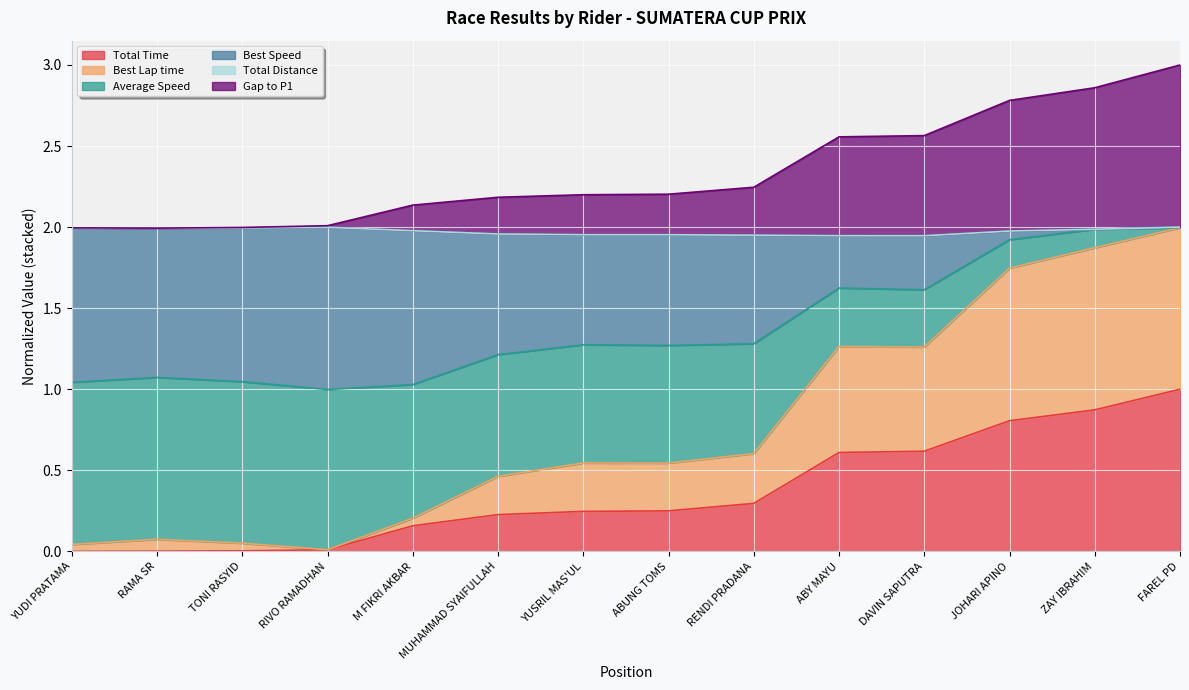

True or false: Best Speed and Average Speed intersect in this chart.

False